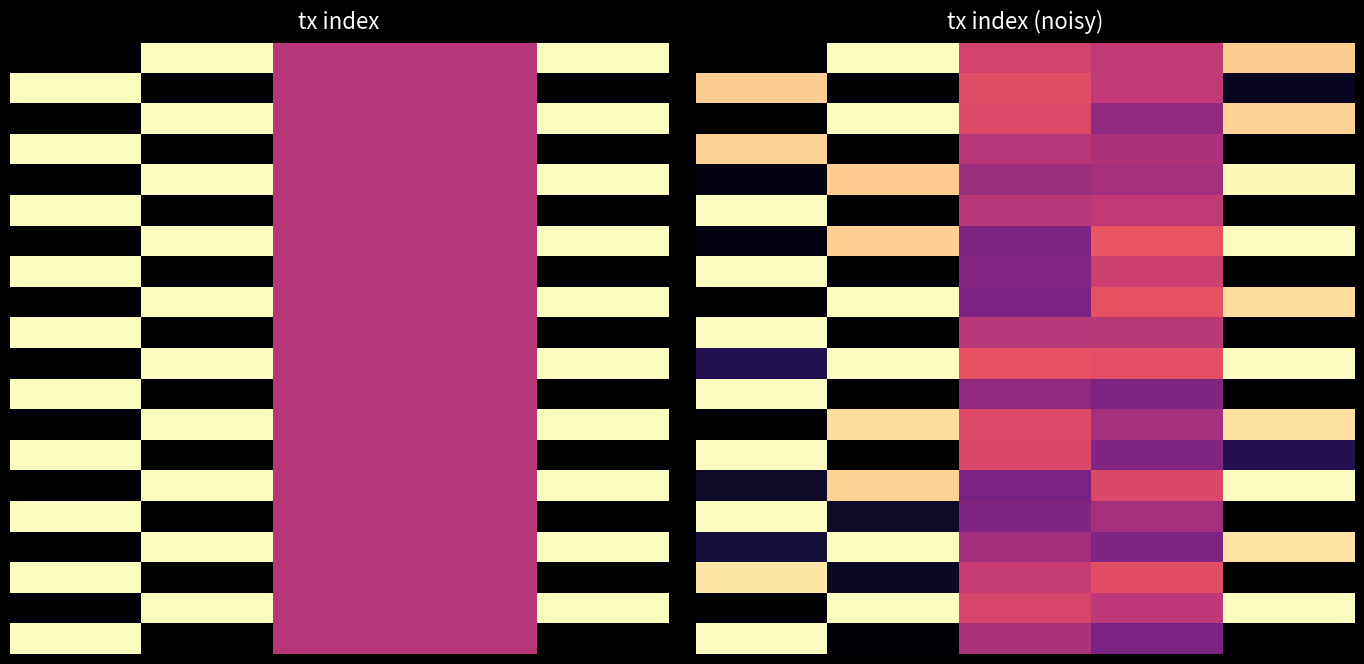

What is the difference between the highest and lowest values at 0?

1.0